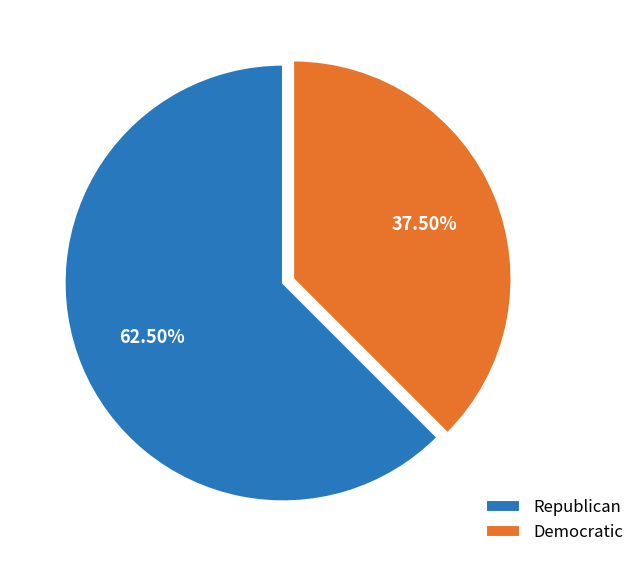

How many slices are in this pie chart?

2